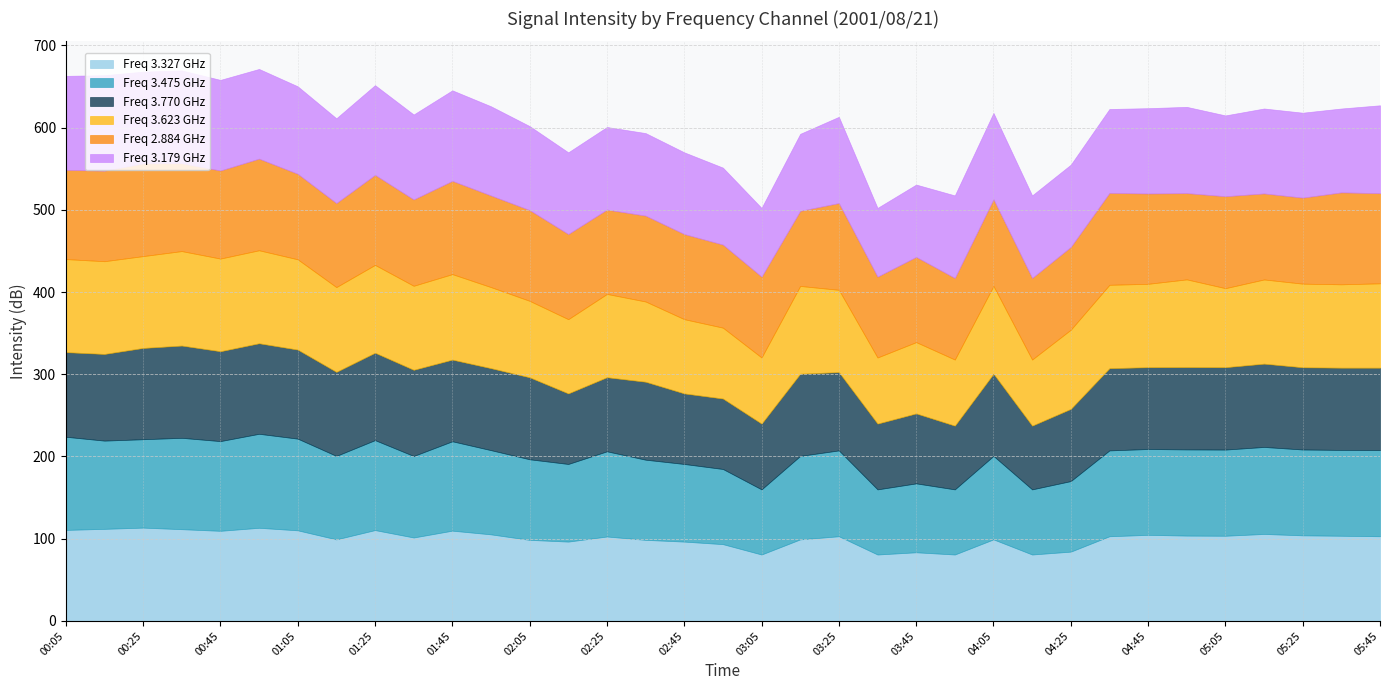

How many values in the 2.884 series exceed 105?

17